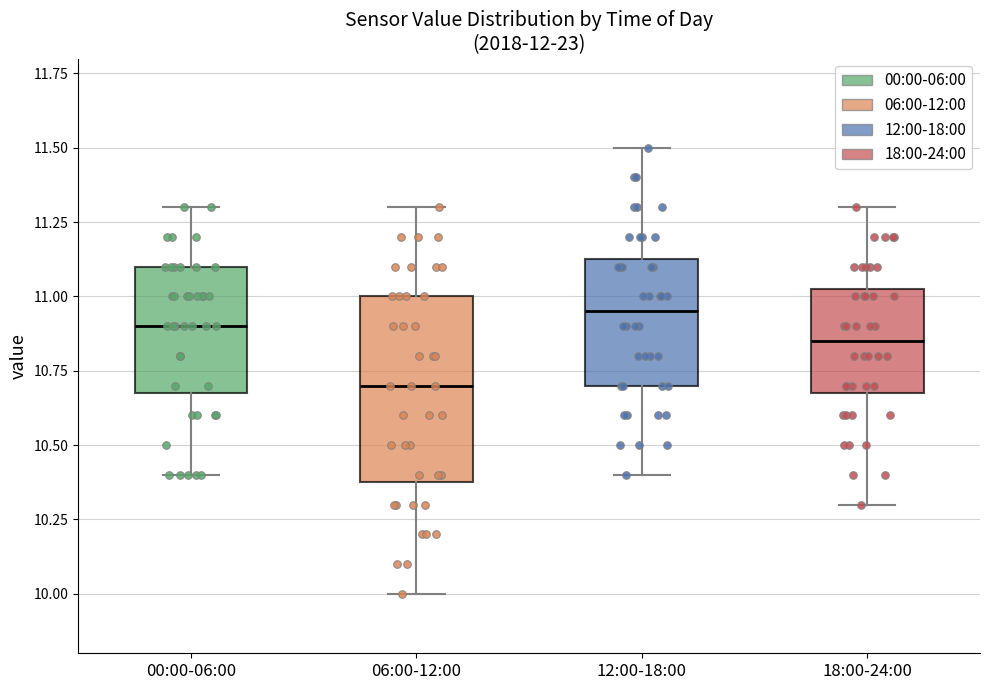

Reading left to right, transcribe this box plot: for each box, give where its median line is, the range the box spans, and where its two whiskers end, as read against the y-axis. The values are not printed on the chart, so give them approximately, as read against the axis.

00:00-06:00: median 10.90, box 10.70 to 11.10, whiskers 10.40 to 11.30
06:00-12:00: median 10.70, box 10.40 to 11.00, whiskers 10.00 to 11.30
12:00-18:00: median 10.95, box 10.70 to 11.15, whiskers 10.40 to 11.50
18:00-24:00: median 10.85, box 10.70 to 11.05, whiskers 10.30 to 11.30